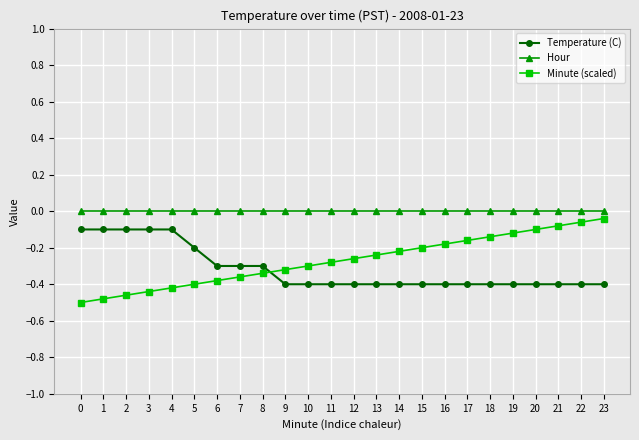

True or false: Hour and Temperature (C) cross at least once.

False